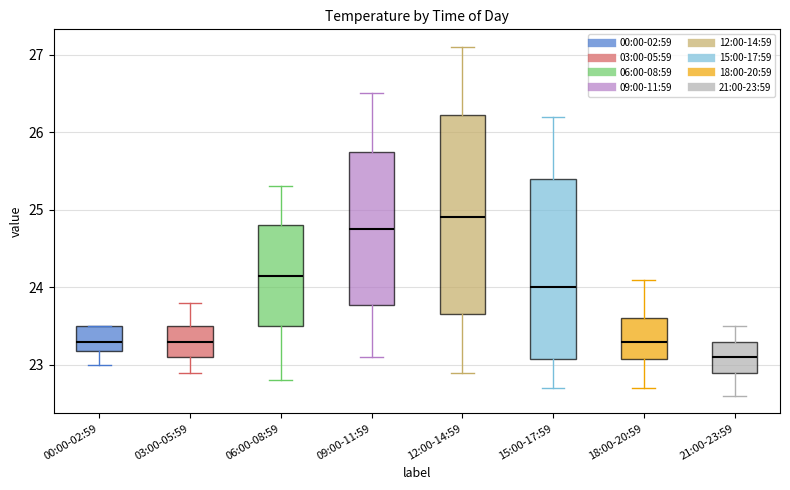

Which box has the highest median line?

12:00-14:59